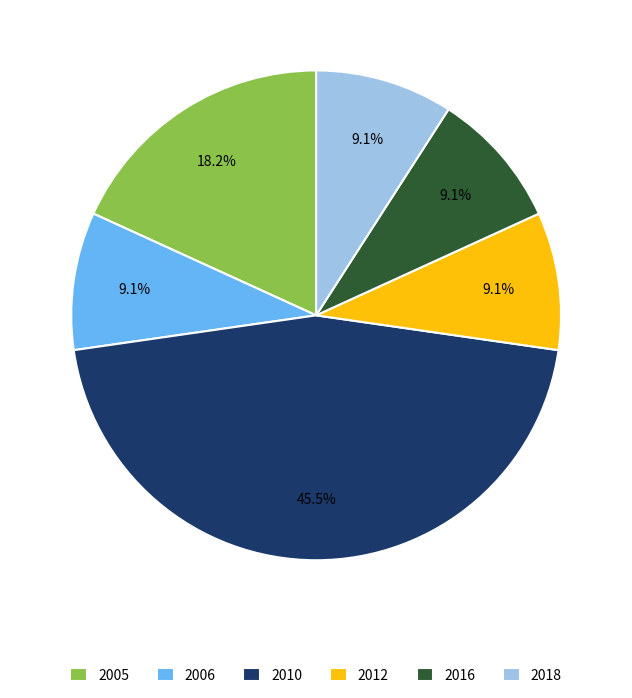

How many segments does this pie chart have?

6